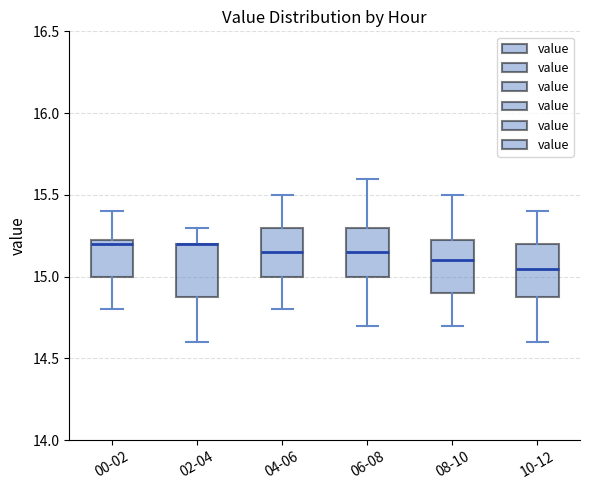

Reading left to right, transcribe this box plot: for each box, give where its median line is, the range the box spans, and where its two whiskers end, as read against the y-axis. The values are not printed on the chart, so give them approximately, as read against the axis.

00-02: median 15.20, box 15.00 to 15.25, whiskers 14.80 to 15.40
02-04: median 15.20 (drawn on the box's upper edge), box 14.90 to 15.20, whiskers 14.60 to 15.30
04-06: median 15.15, box 15.00 to 15.30, whiskers 14.80 to 15.50
06-08: median 15.15, box 15.00 to 15.30, whiskers 14.70 to 15.60
08-10: median 15.10, box 14.90 to 15.25, whiskers 14.70 to 15.50
10-12: median 15.05, box 14.90 to 15.20, whiskers 14.60 to 15.40